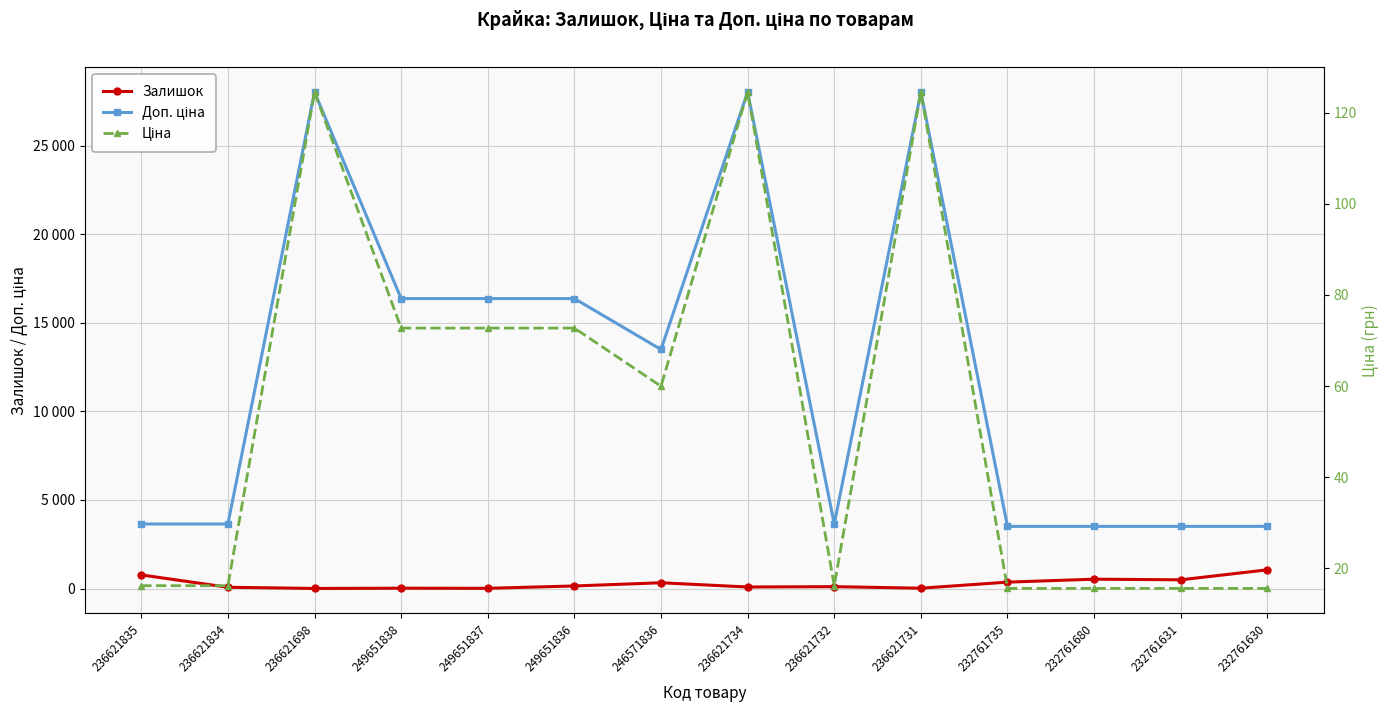

What is the label of the 5th point from the left?

249651837